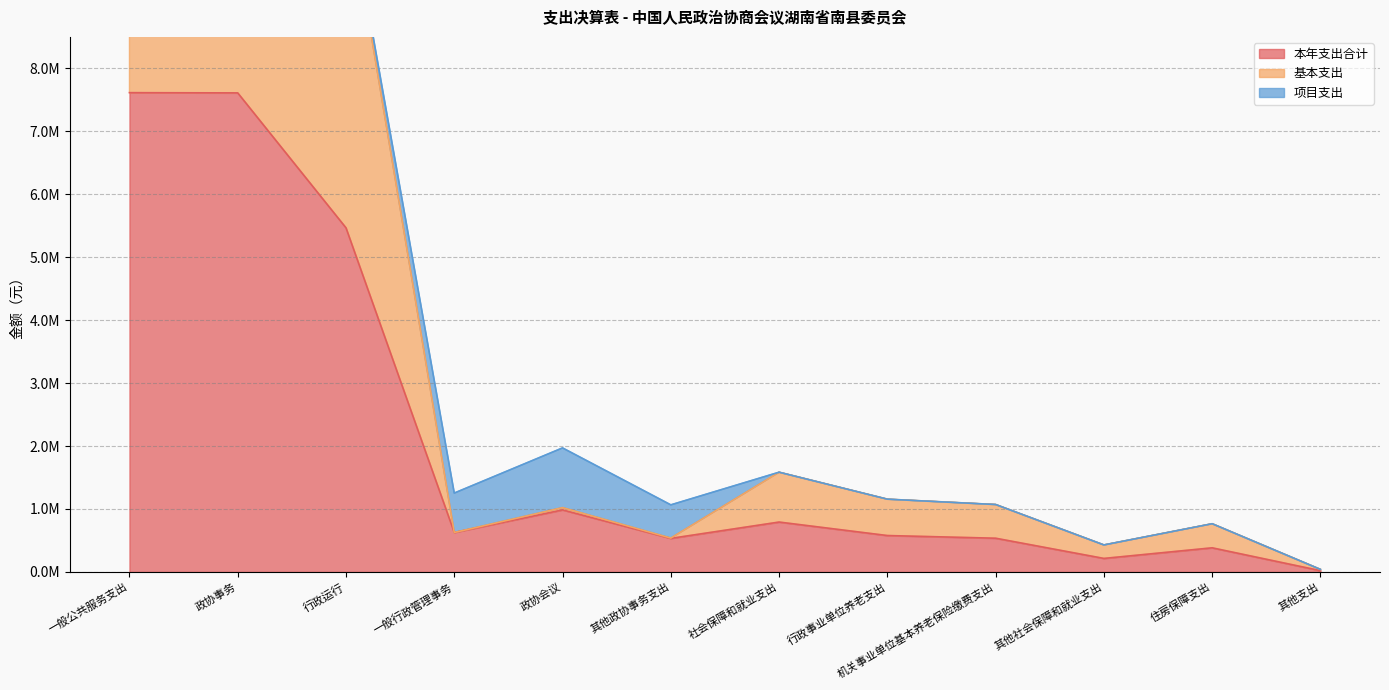

True or false: 本年支出合计 has more than 1 interior local peaks.

True